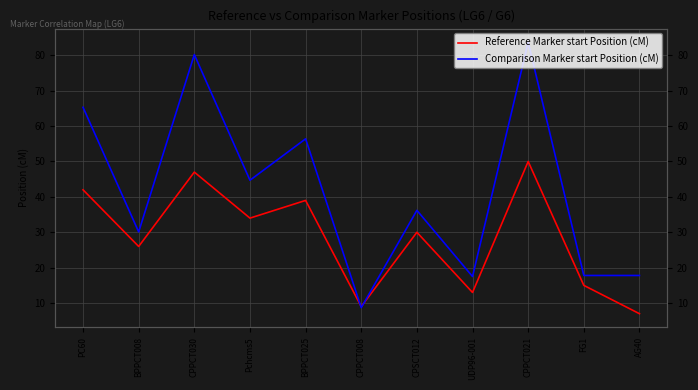

How many lines are shown in the chart?

2